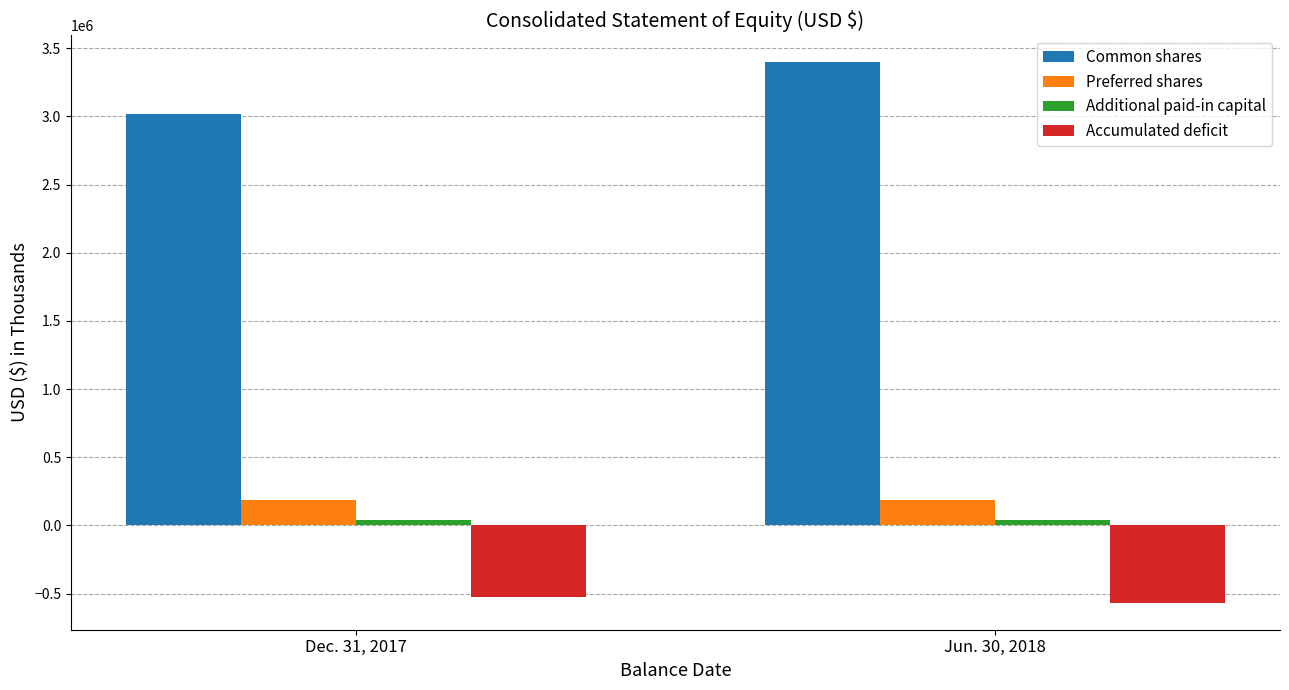

True or false: Accumulated deficit has a value of -566758 at Jun. 30, 2018.

True